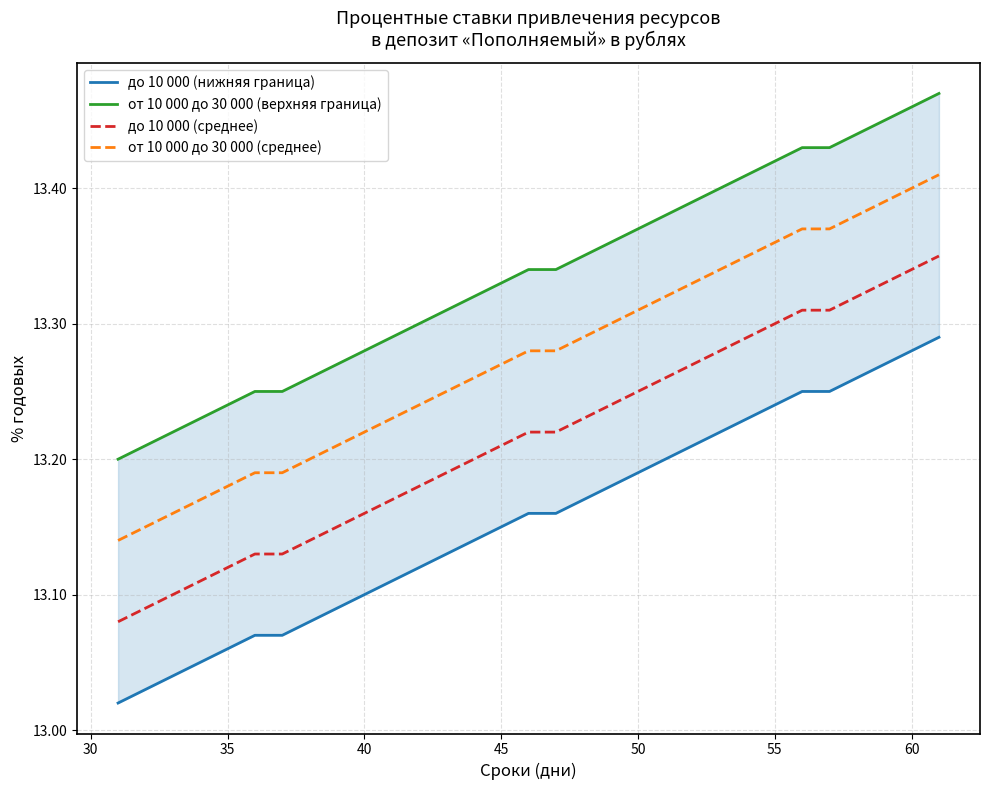

What are all the series names shown in the legend?

до 10 000 (нижняя граница), от 10 000 до 30 000 (верхняя граница), до 10 000 (среднее), от 10 000 до 30 000 (среднее)